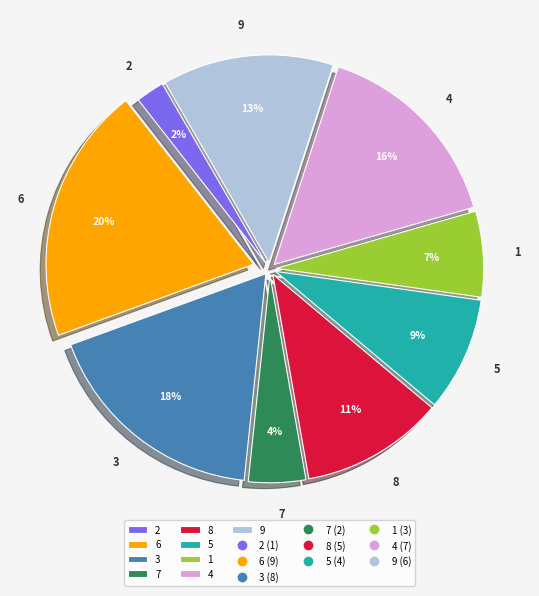

To the nearest percent, what percentage of the pie is 6?

20%